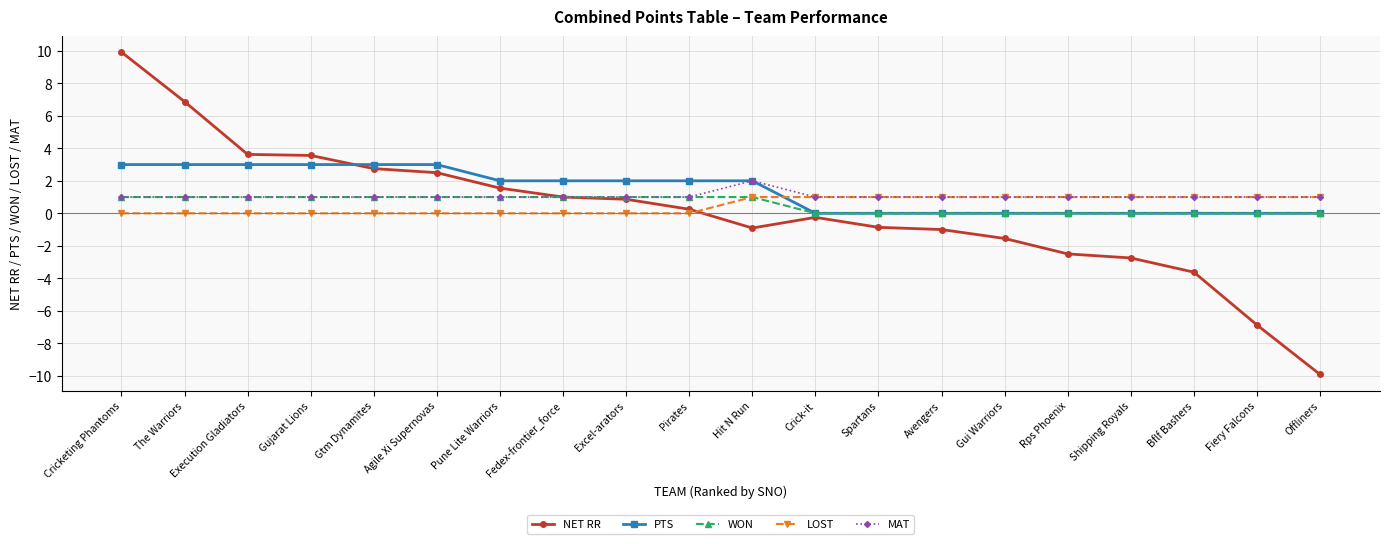

How many series are shown in this chart?

5